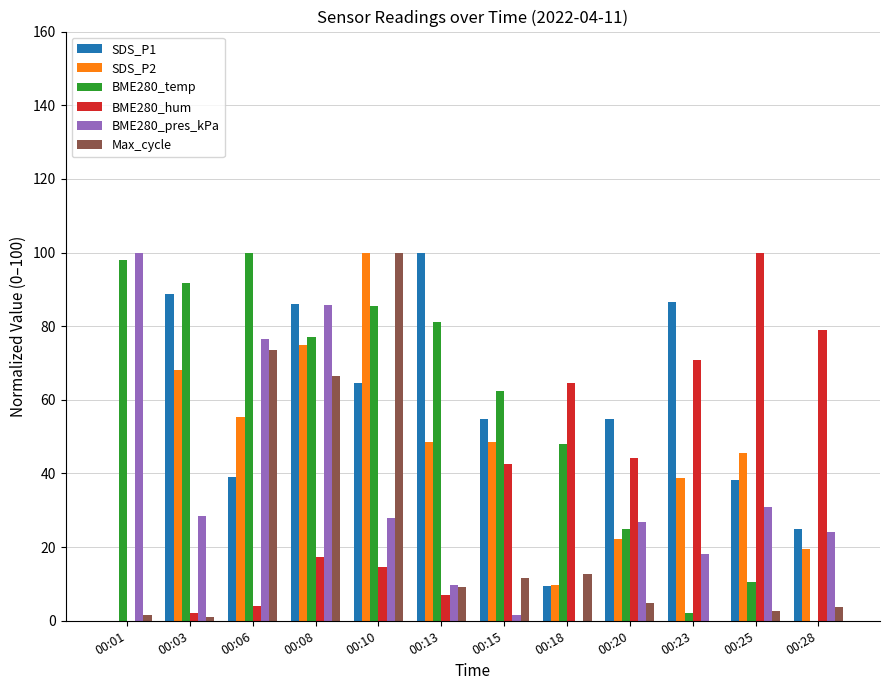

How many values in BME280_hum are above zero?

11